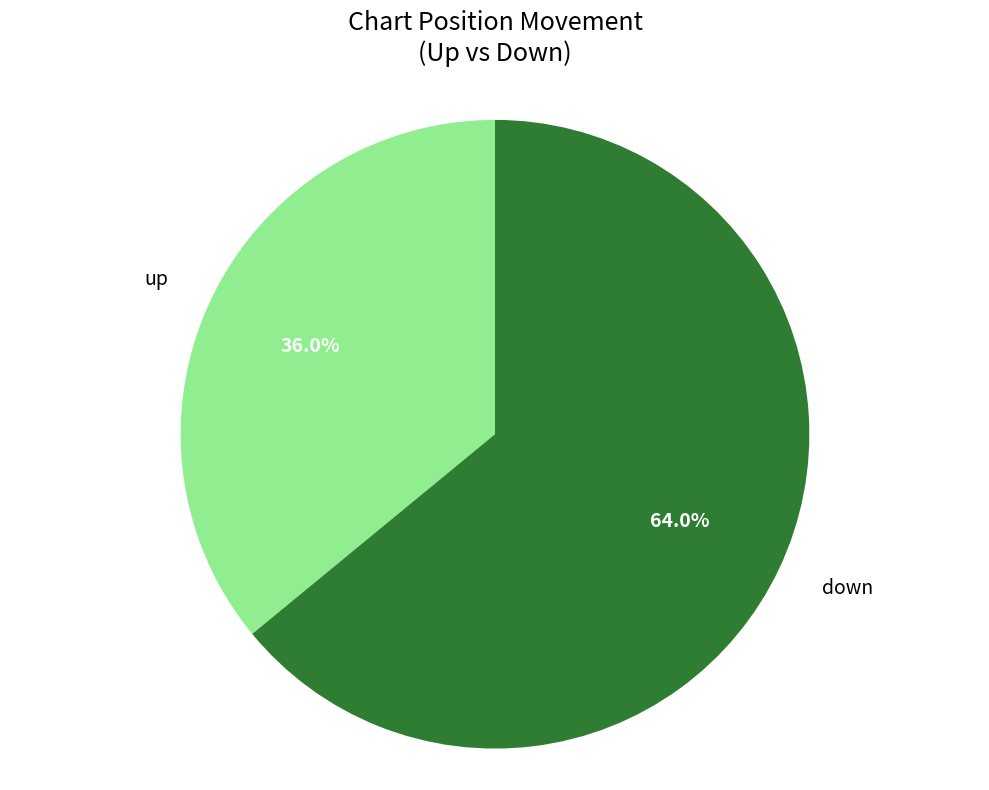

Does any single category account for the majority?

Yes